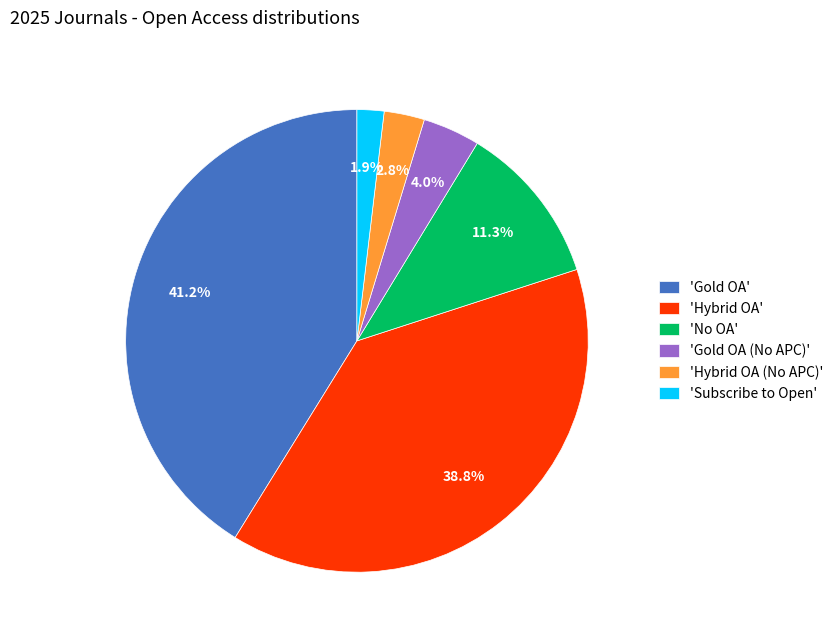

How many segments does this pie chart have?

6